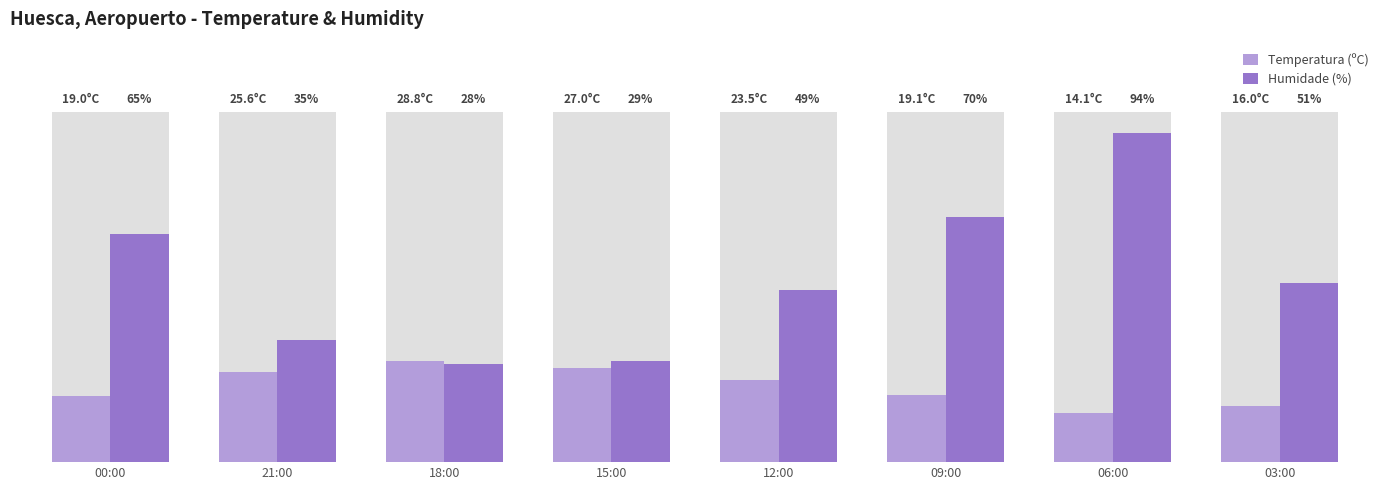

What is the sum of the Humidade (%) values at 03:00 and 06:00?

145.0